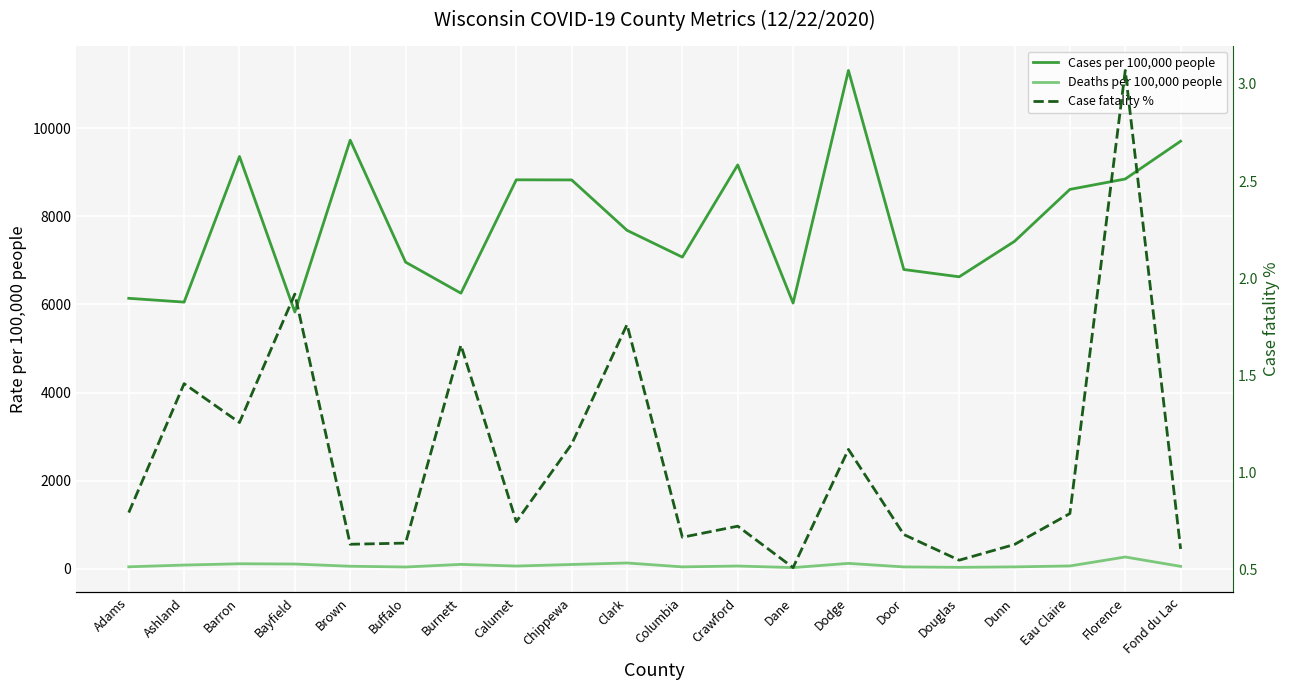

At which category is the sum across all series the highest?

Dodge